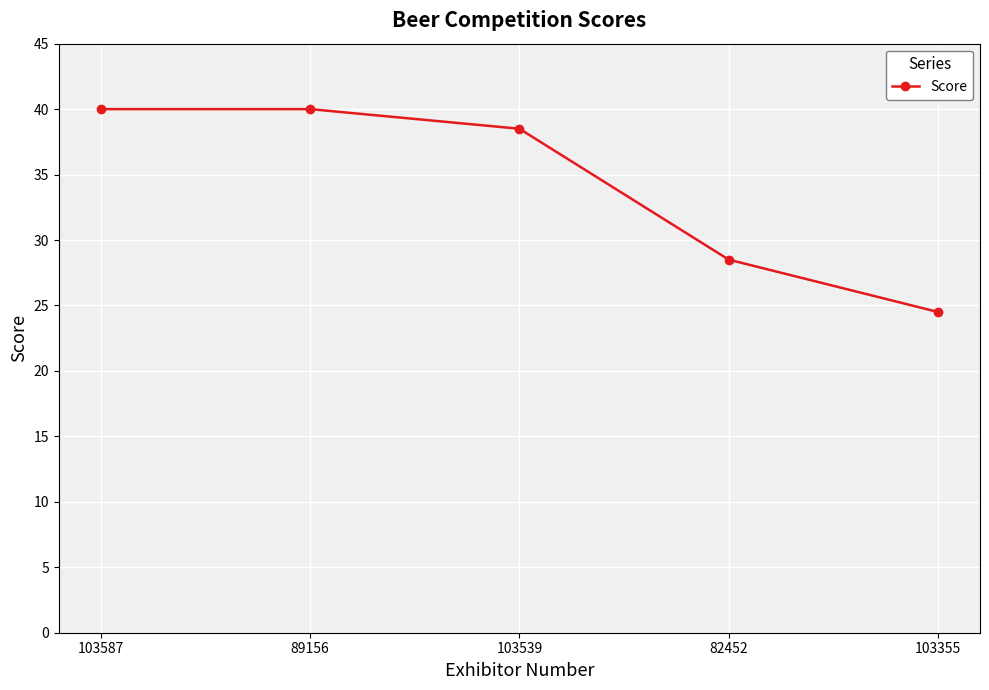

True or false: the data has more than 2 interior local peaks.

False